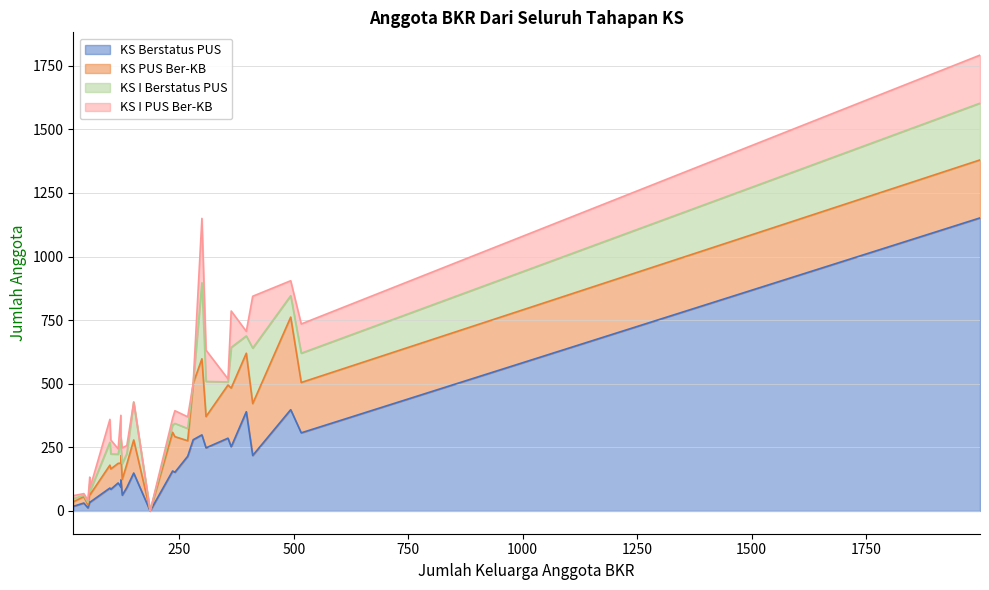

Which series has the widest spread of values?

KS Berstatus PUS